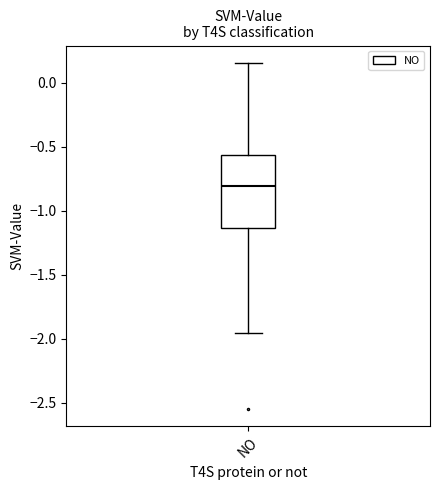

Where is the lower edge of the box for NO on the y-axis? The values are not printed on the chart, so give them approximately, as read against the axis.

-1.15